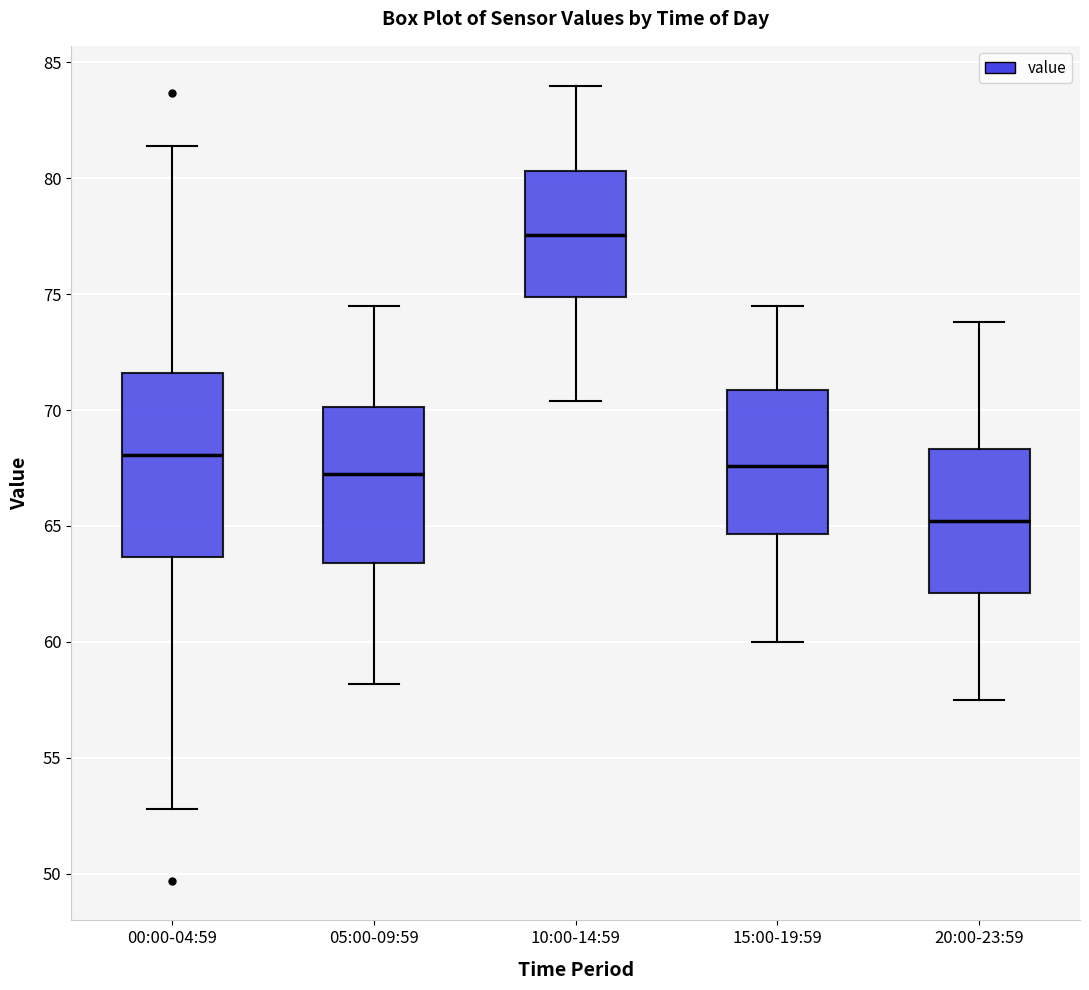

Reading left to right, transcribe this box plot: for each box, give where its median line is, the range the box spans, and where its two whiskers end, as read against the y-axis. The values are not printed on the chart, so give them approximately, as read against the axis.

00:00-04:59: median 68.0, box 63.5 to 71.5, whiskers 53.0 to 81.5
05:00-09:59: median 67.5, box 63.5 to 70.0, whiskers 58.0 to 74.5
10:00-14:59: median 77.5, box 75.0 to 80.5, whiskers 70.5 to 84.0
15:00-19:59: median 67.5, box 64.5 to 71.0, whiskers 60.0 to 74.5
20:00-23:59: median 65.0, box 62.0 to 68.5, whiskers 57.5 to 74.0